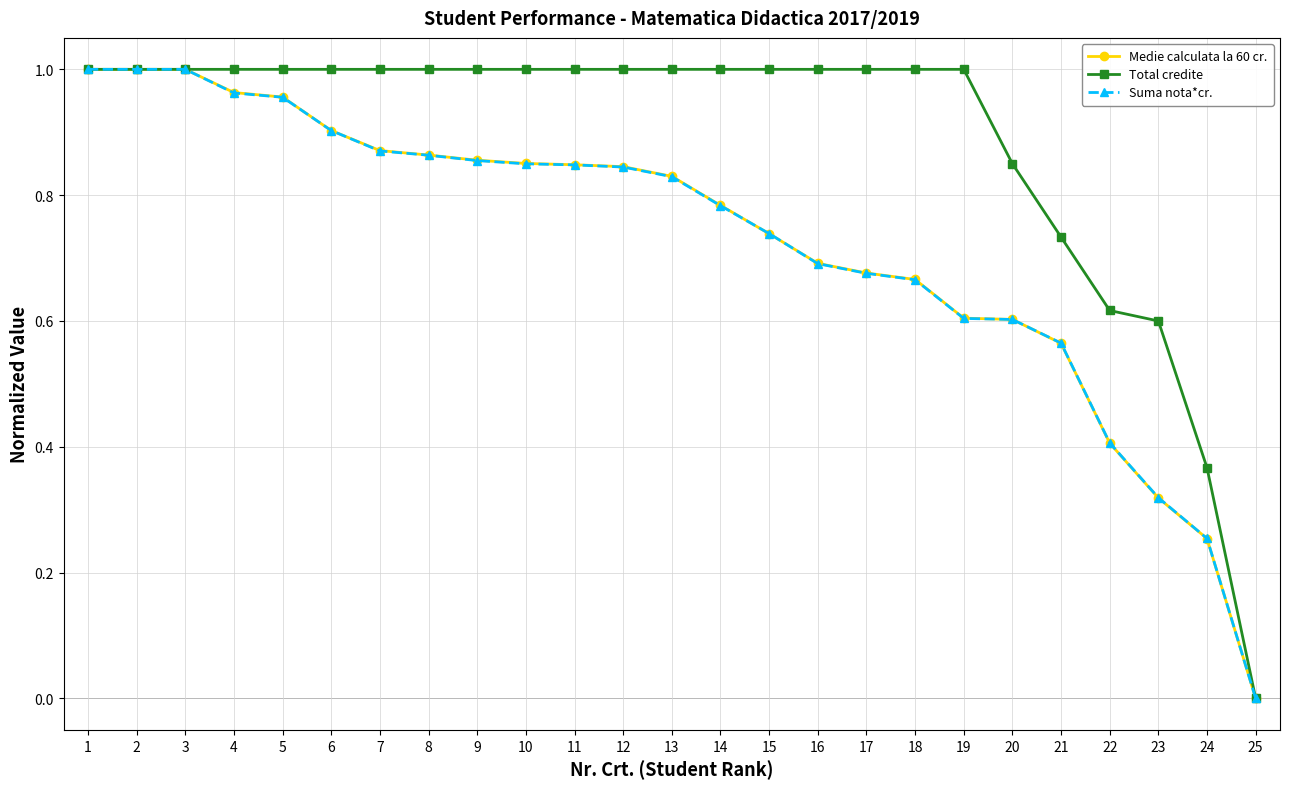

What is the total value across all series at 1?

3.0